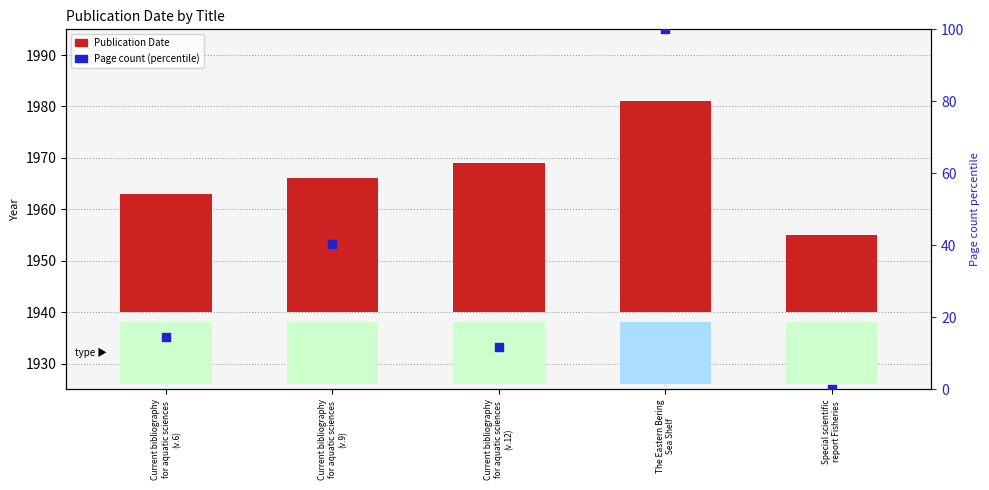

Which series has the largest Y range (max minus min)?

Page count (percentile)